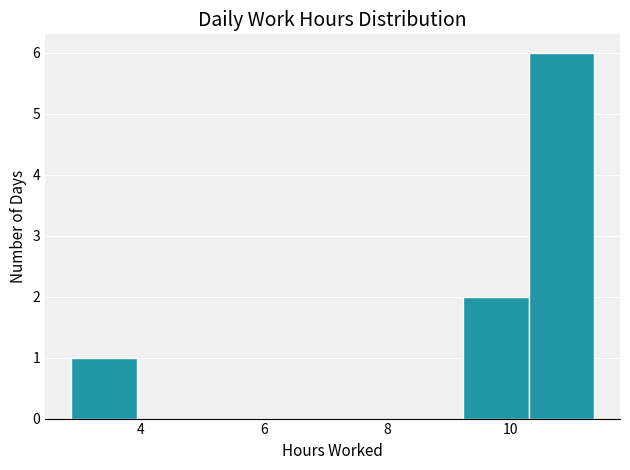

How tall is the bar that spans 9.2 to 10.2 on the x-axis? Neither the bar edges nor the heights are printed on the chart, so give them approximately, as read against the axes.

2